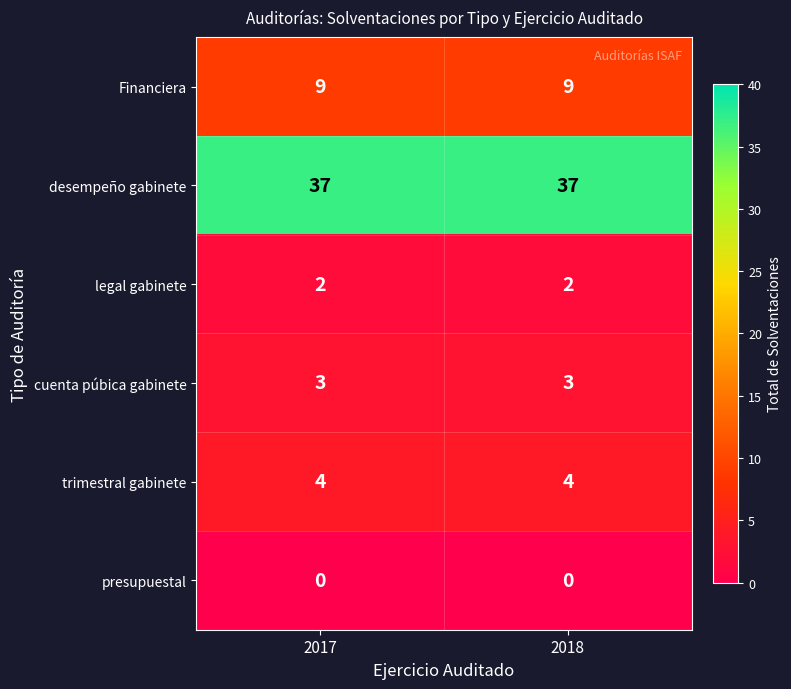

True or false: Financiera has a value of 9 at 2018.

True